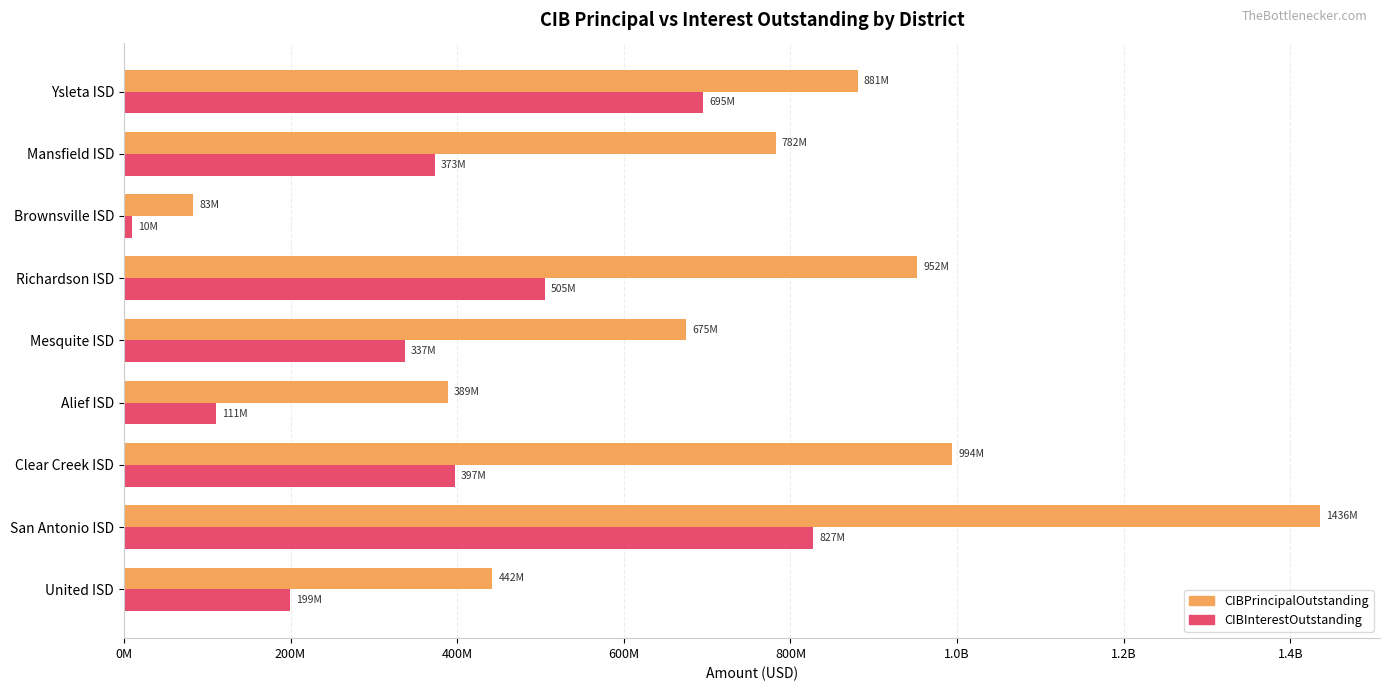

What is the minimum value shown in the chart?

10073621.0